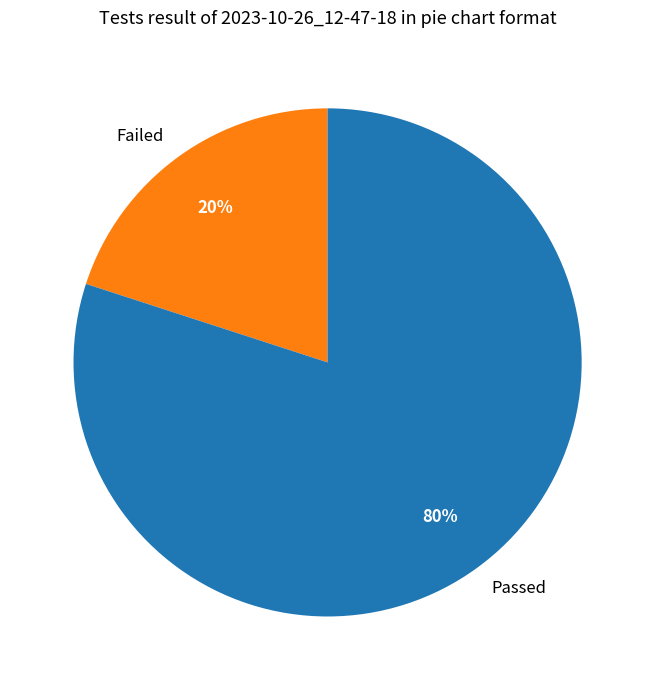

To the nearest percent, what portion does Failed represent?

20%